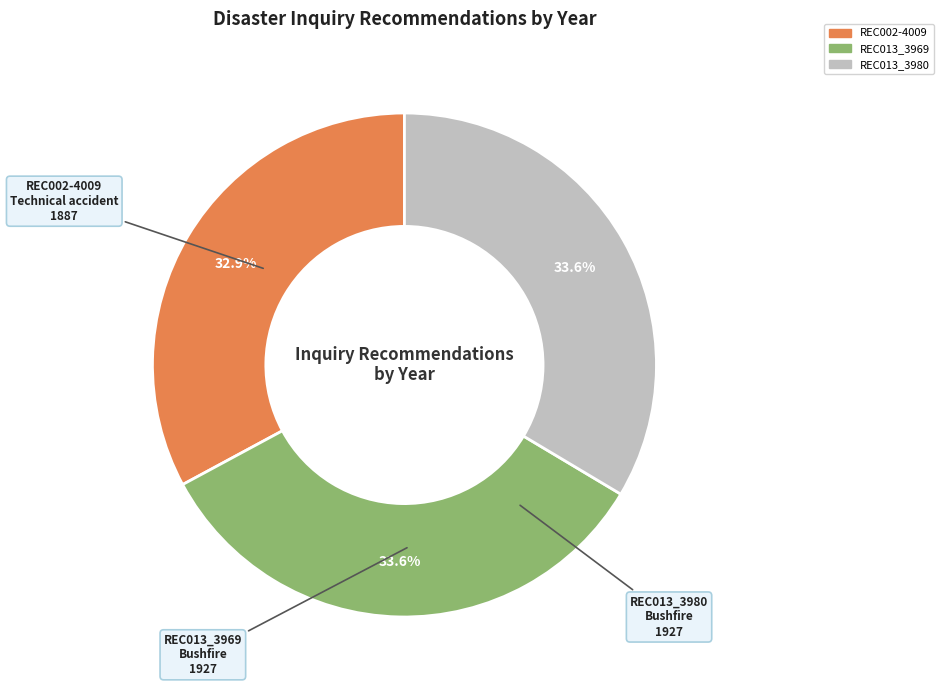

What is the ratio of the value at REC013_3980 to the value at REC013_3969?

1.0